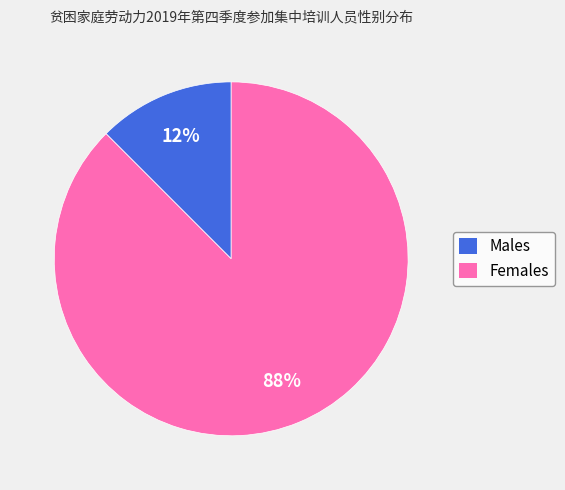

To the nearest percent, what is the average slice percentage?

50%